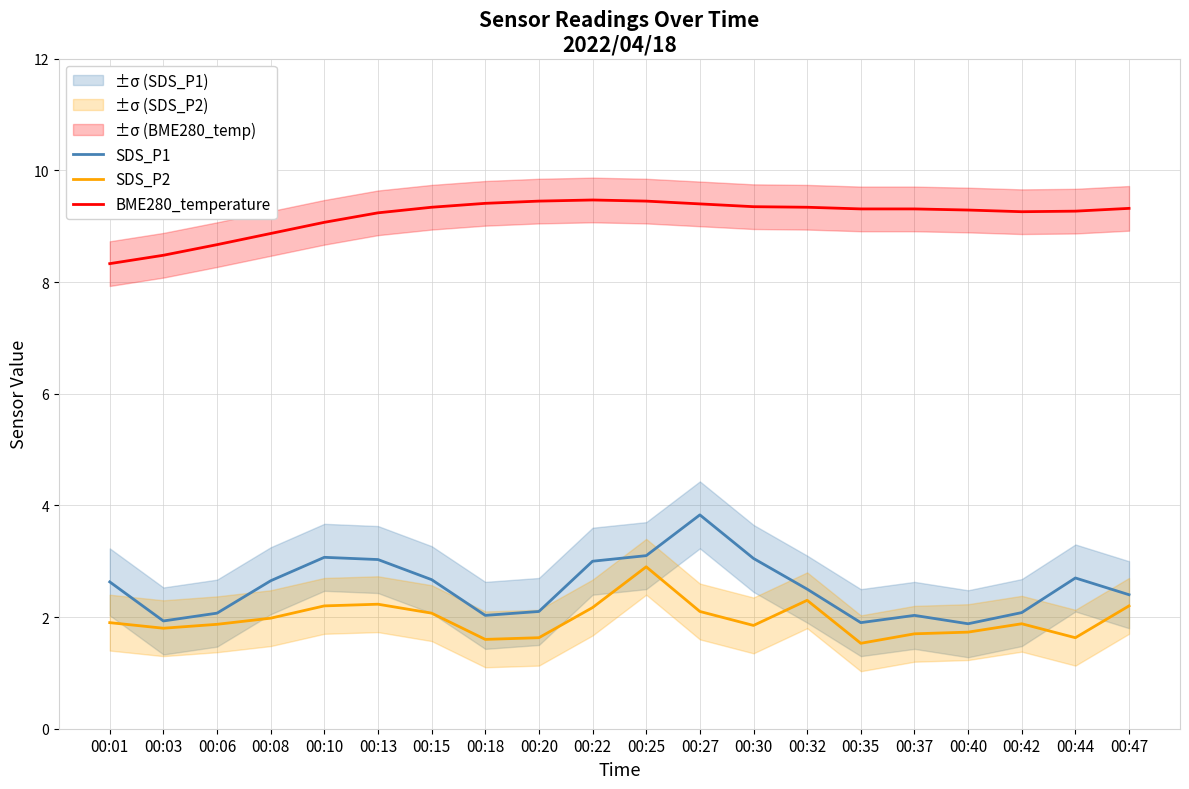

Does the chart have visible grid lines?

Yes